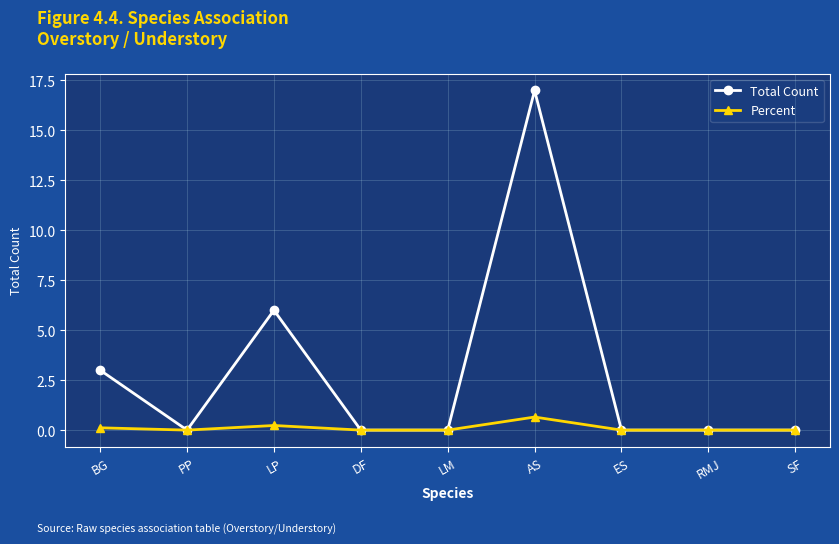

What is the maximum value shown in the chart?

17.0